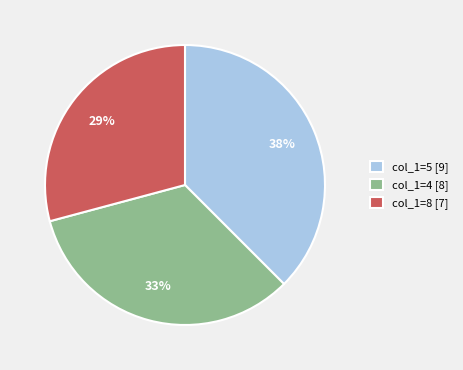

Does any single category account for the majority?

No